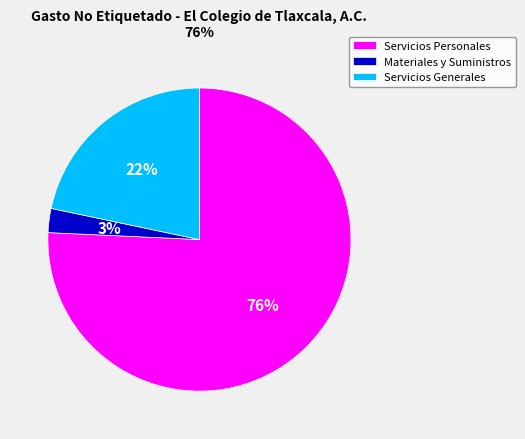

What is the largest slice in the pie chart?

Servicios Personales